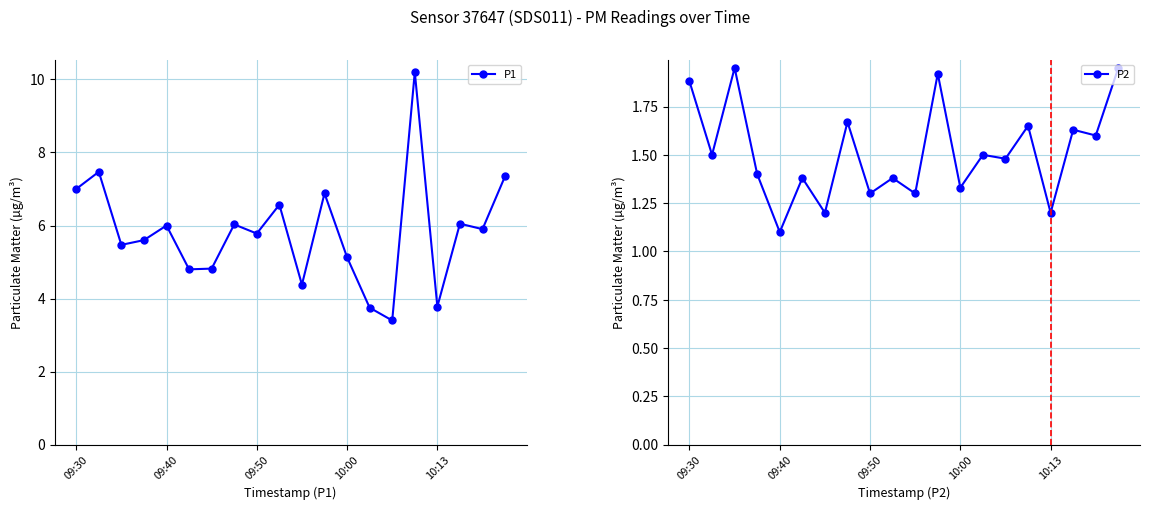

Which category has the highest value across all series?

15